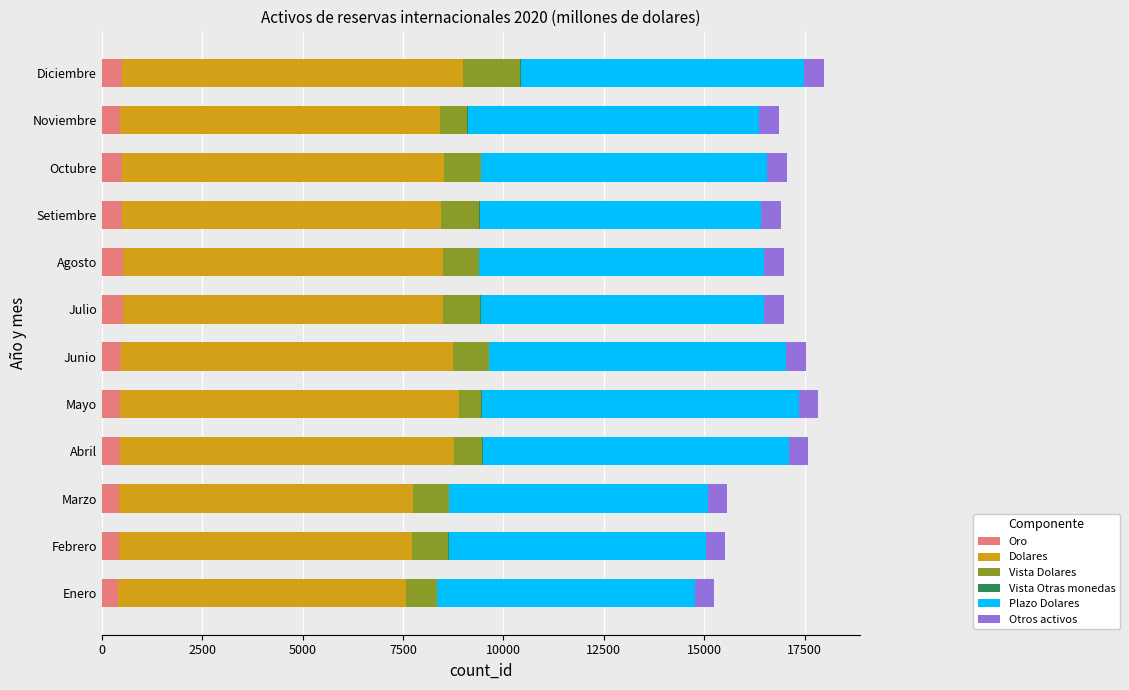

The value of Oro at Mayo is 457.0. True or false?

True